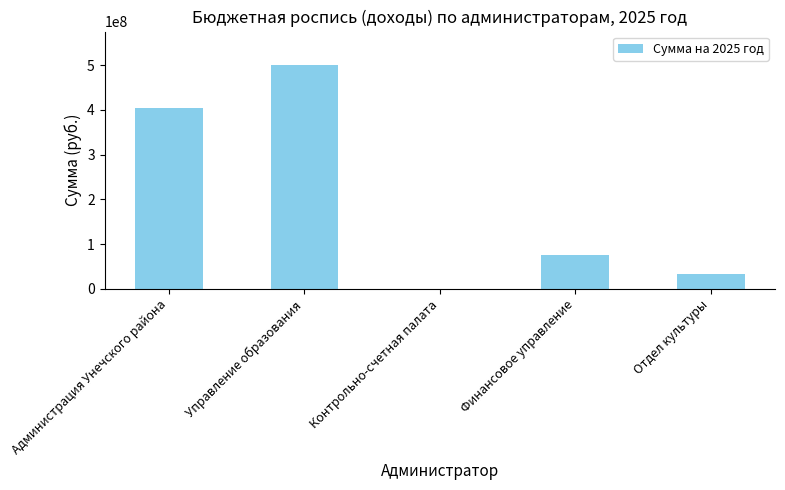

Which has a higher value, Контрольно-счетная палата or Управление образования?

Управление образования